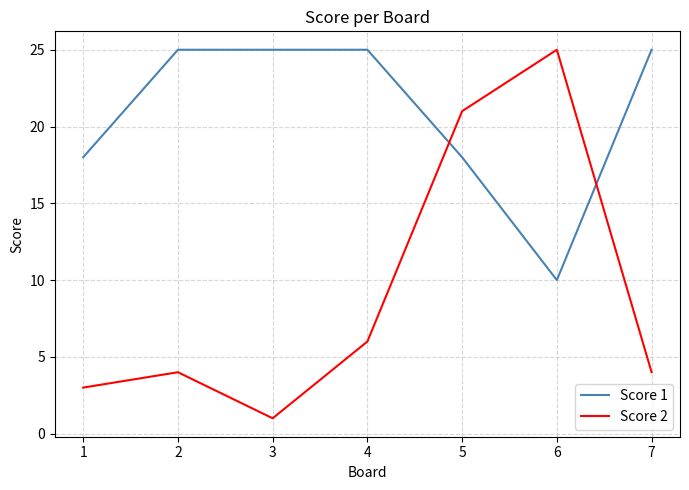

Is the value of Score 2 at 2 greater than the value of Score 1 at 5?

No